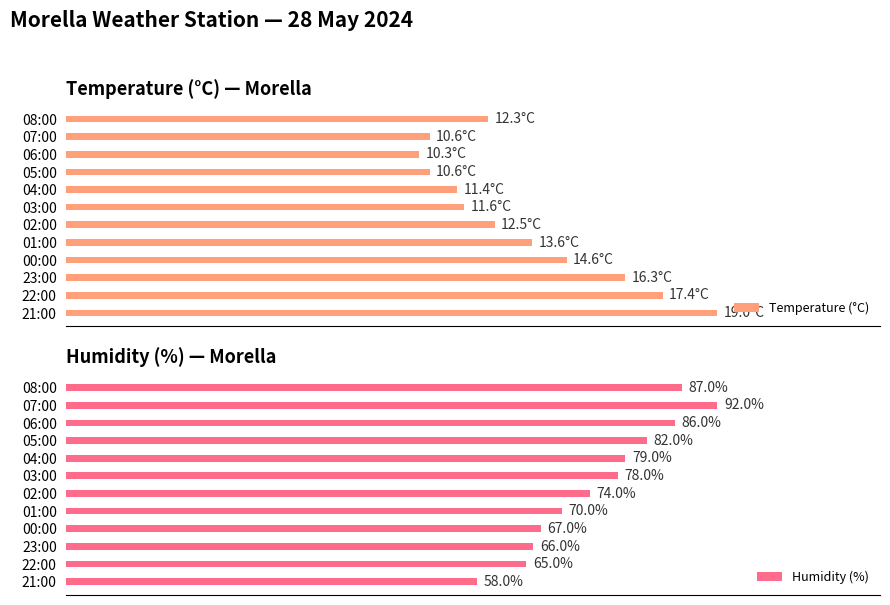

What is the difference between the maximum and minimum values in the Humidity (%) series?

34.0